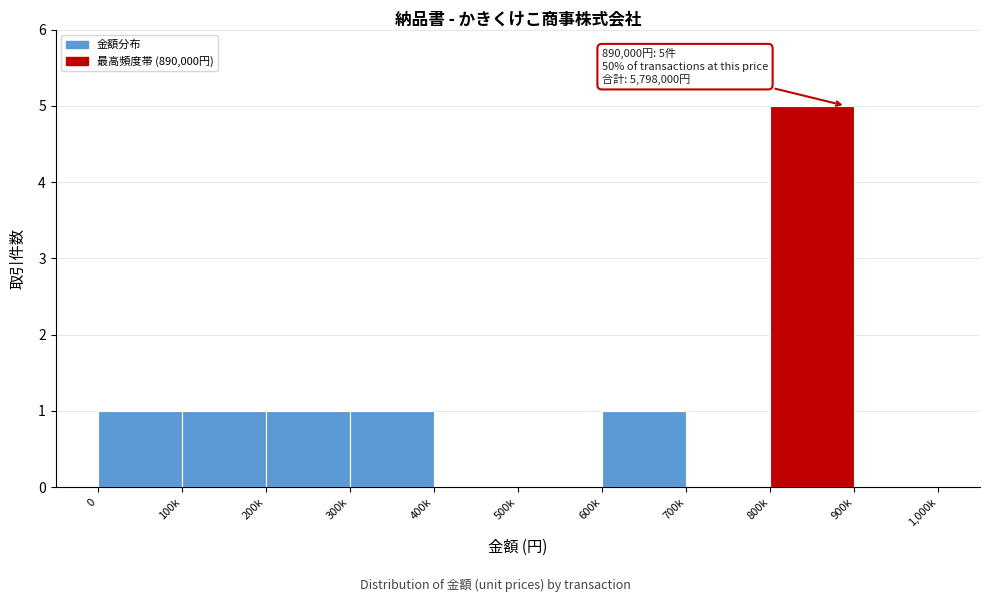

Reading right to left, extract all data points from this chart.

900k=0	800k=5	700k=0	600k=1	500k=0	400k=0	300k=1	200k=1	100k=1	0=1